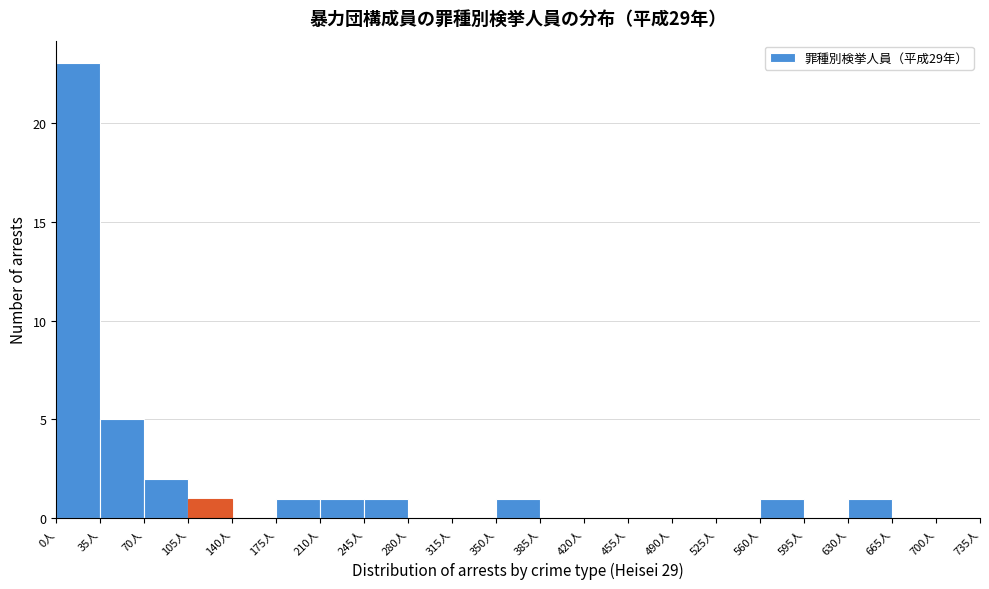

How tall is the bar that spans 560 to 595 on the x-axis? The values are not printed on the chart, so give them approximately, as read against the axis.

1